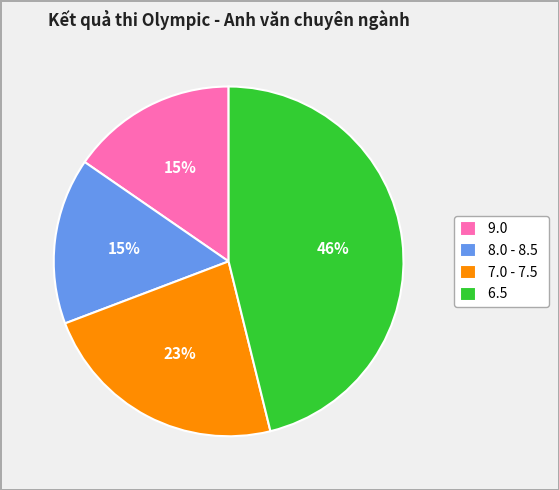

The 7.0 - 7.5 slice represents 11% of the pie. True or false?

False